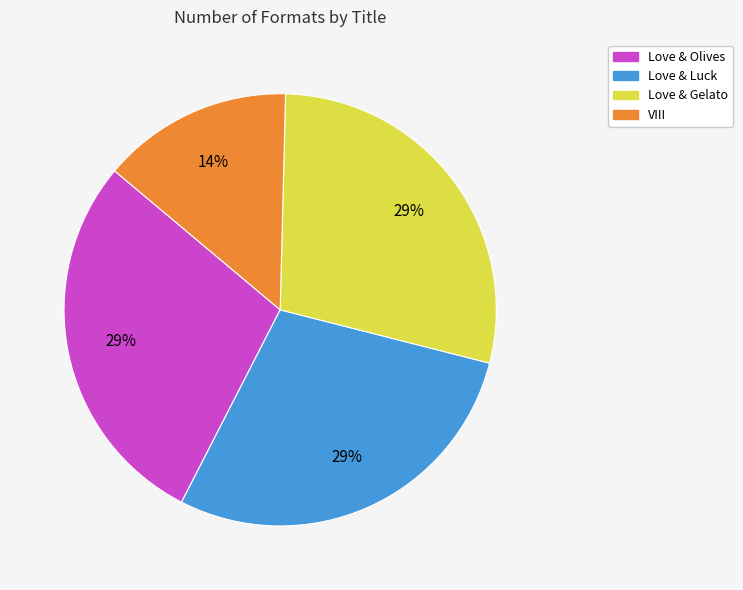

To the nearest percent, what is the average slice percentage?

25%